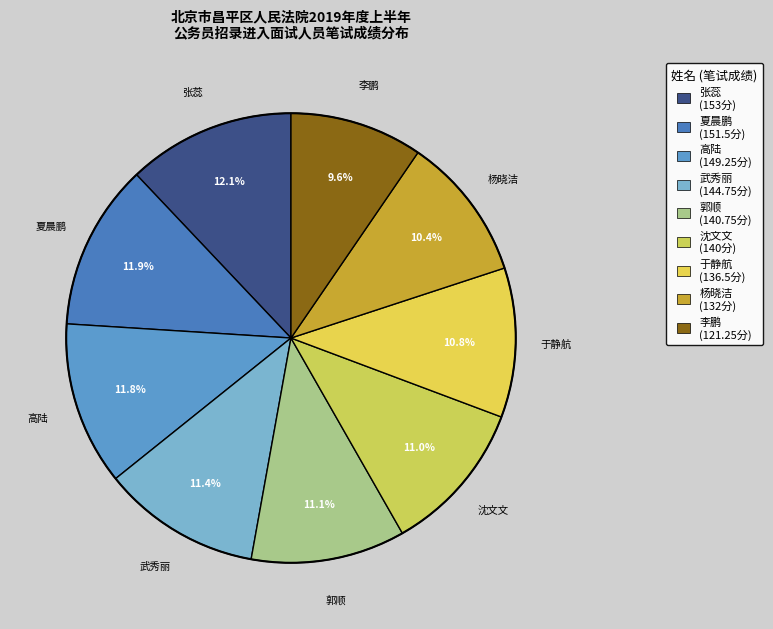

What percentage do 沈文文 and 郭顺 together represent?

22.1%